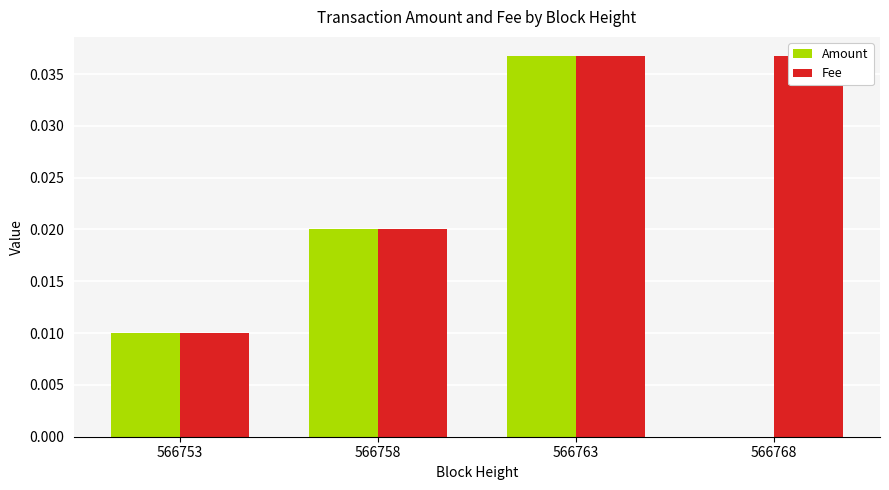

At which category is the sum across all series the highest?

566763